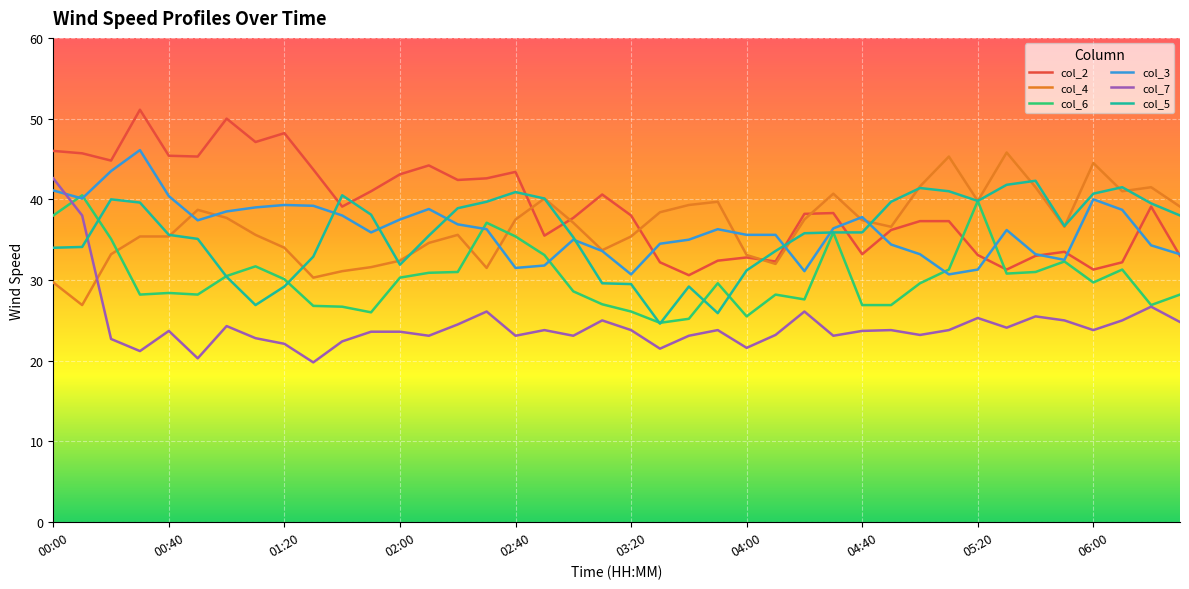

Count the number of categories in the chart.

40